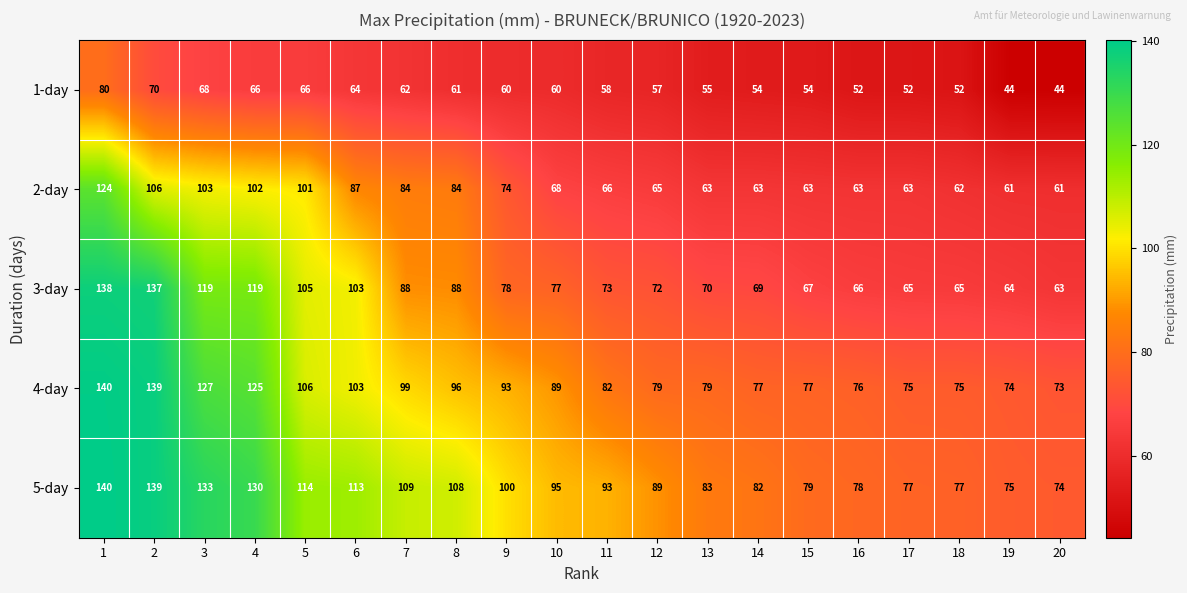

At which category is the sum across all series the highest?

1